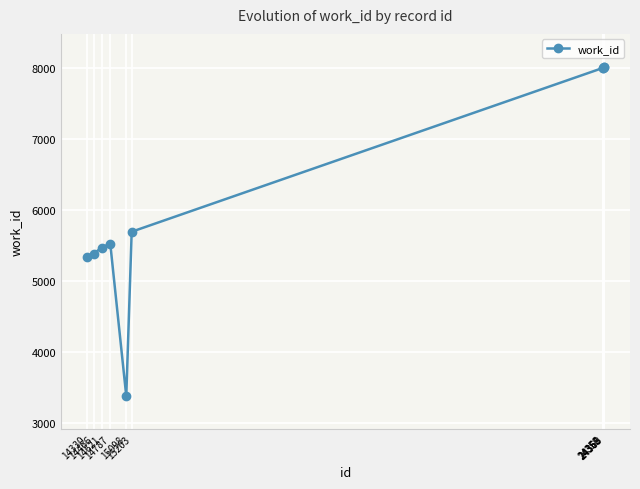

Which has a higher value, 14787 or 14330?

14787